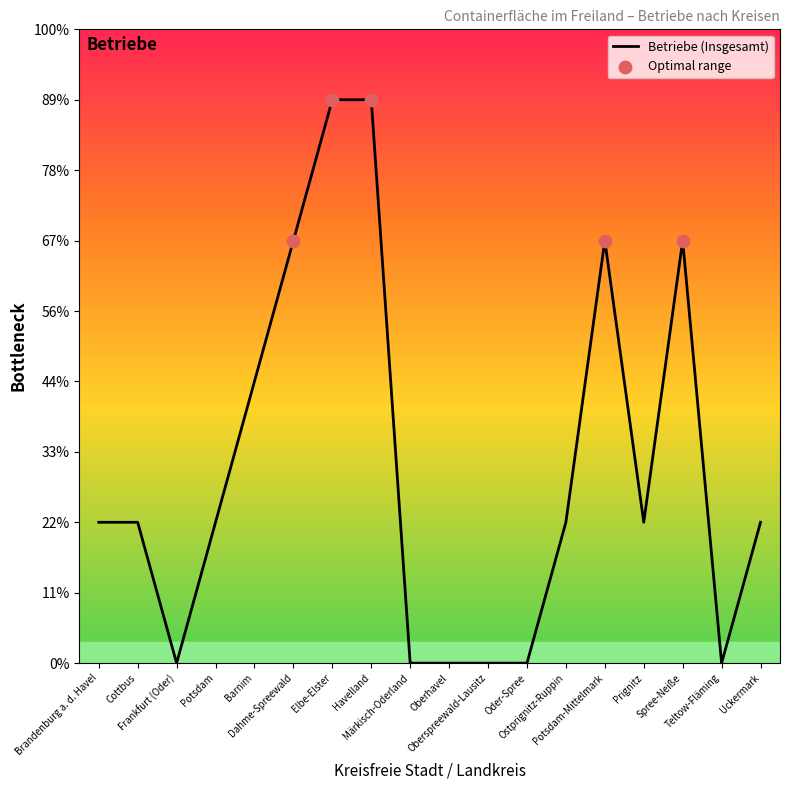

What is the ratio of the value at Spree-Neiße to the value at Havelland?

0.8